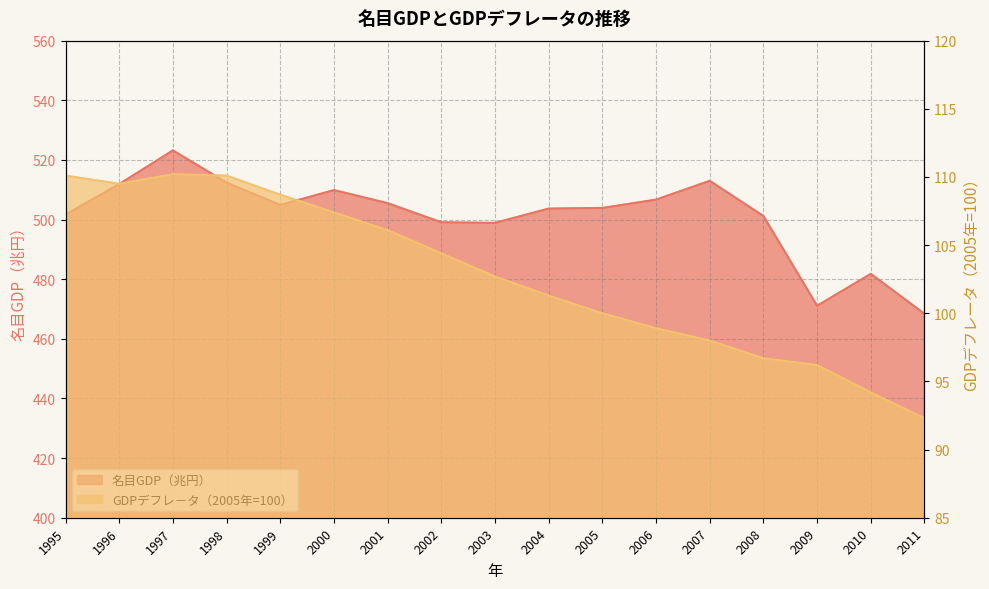

In 名目GDP（兆円）, how many points are higher than both neighbors (excluding endpoints)?

4